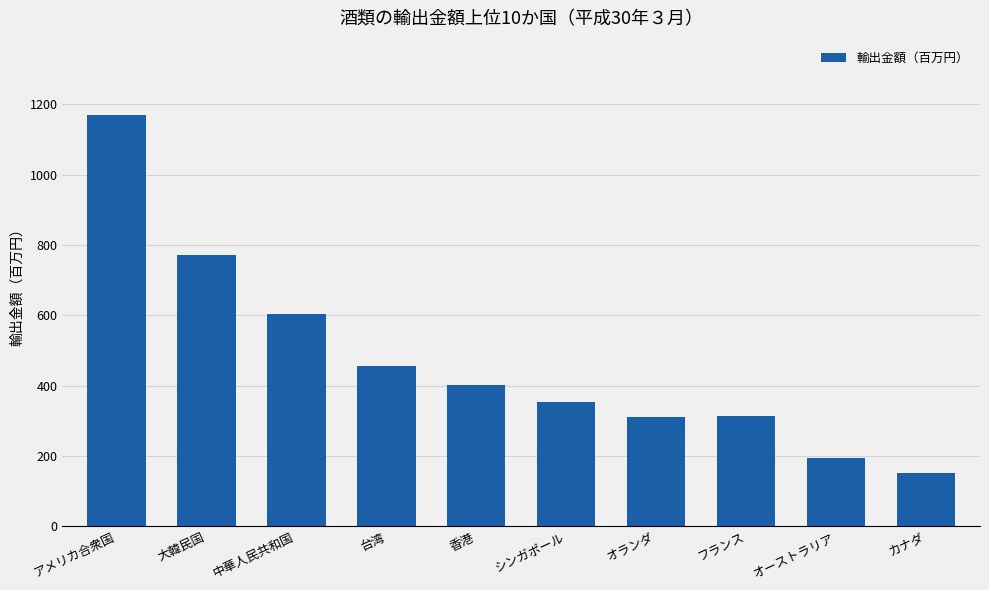

Does the chart contain stacked bars?

No